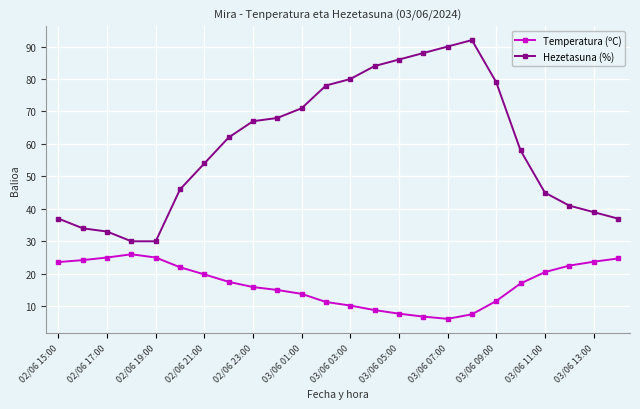

What is the difference between the maximum and second lowest values in the Hezetasuna (%) series?

62.0